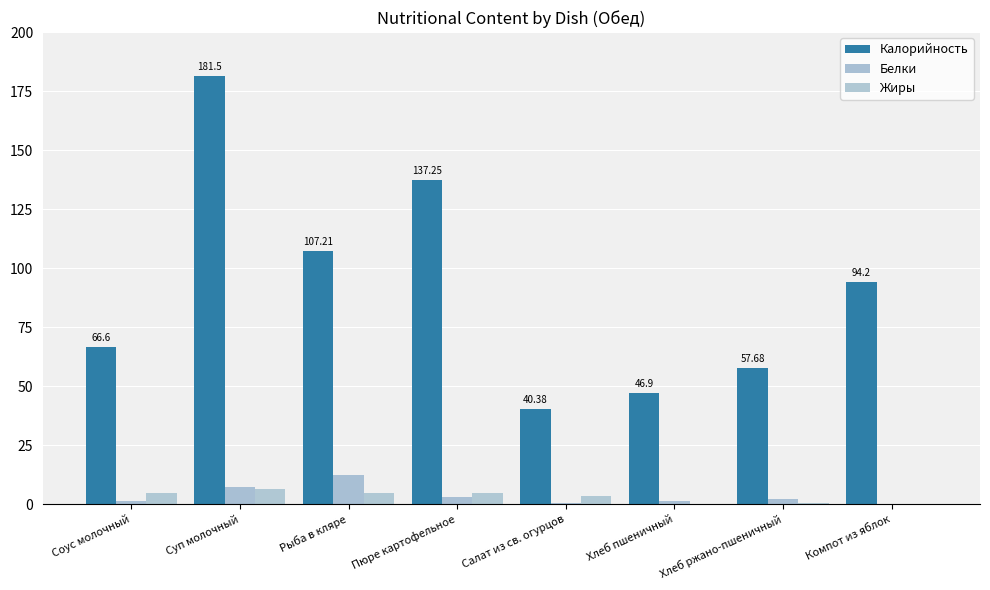

Which series has the largest total across all categories?

Калорийность